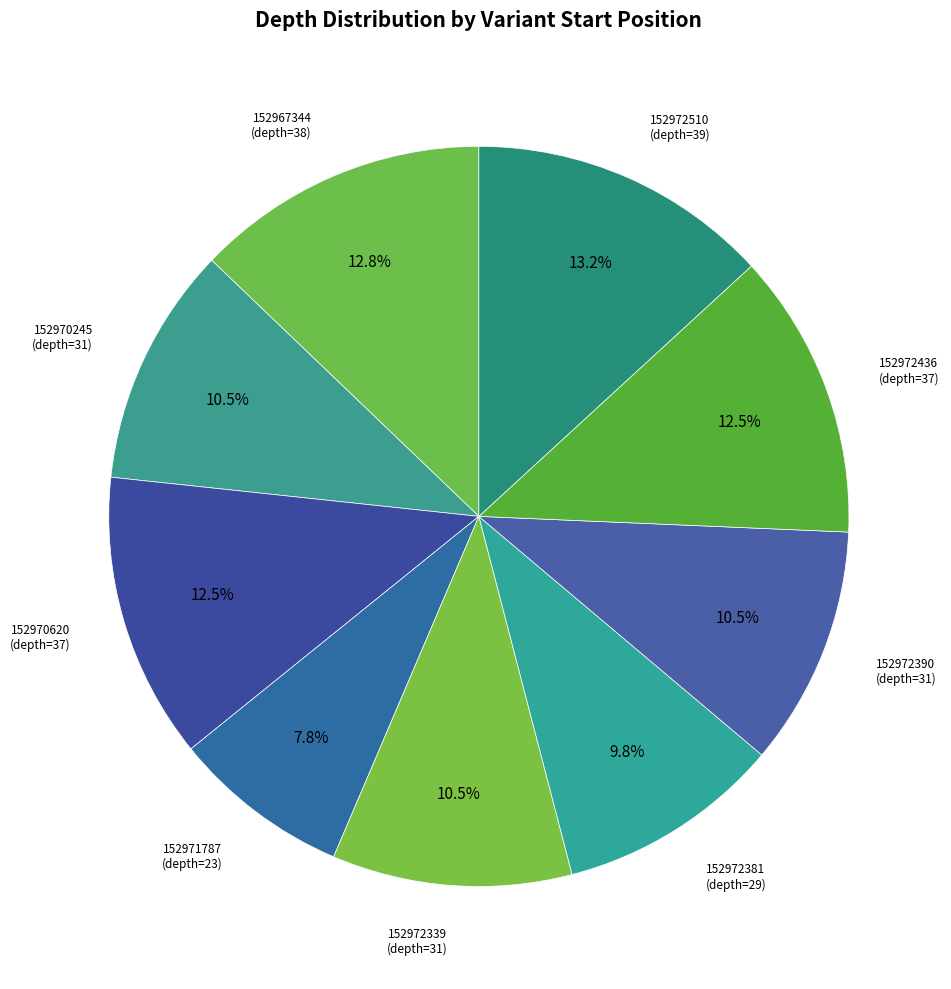

Count the number of slices in the pie.

9